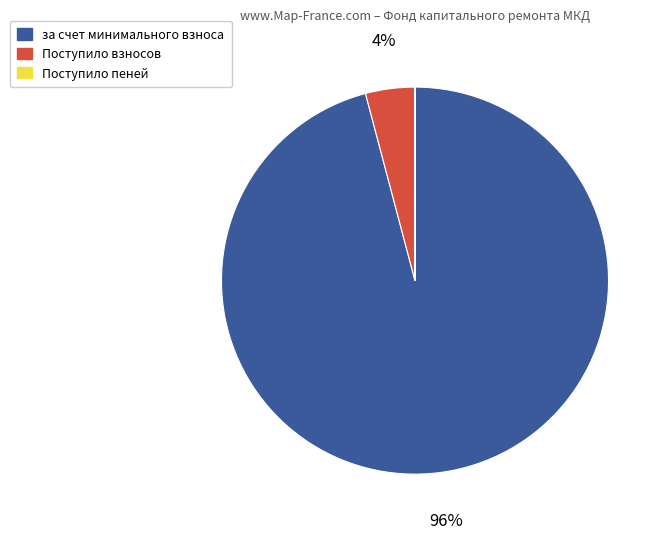

Is there a majority slice in this chart?

Yes